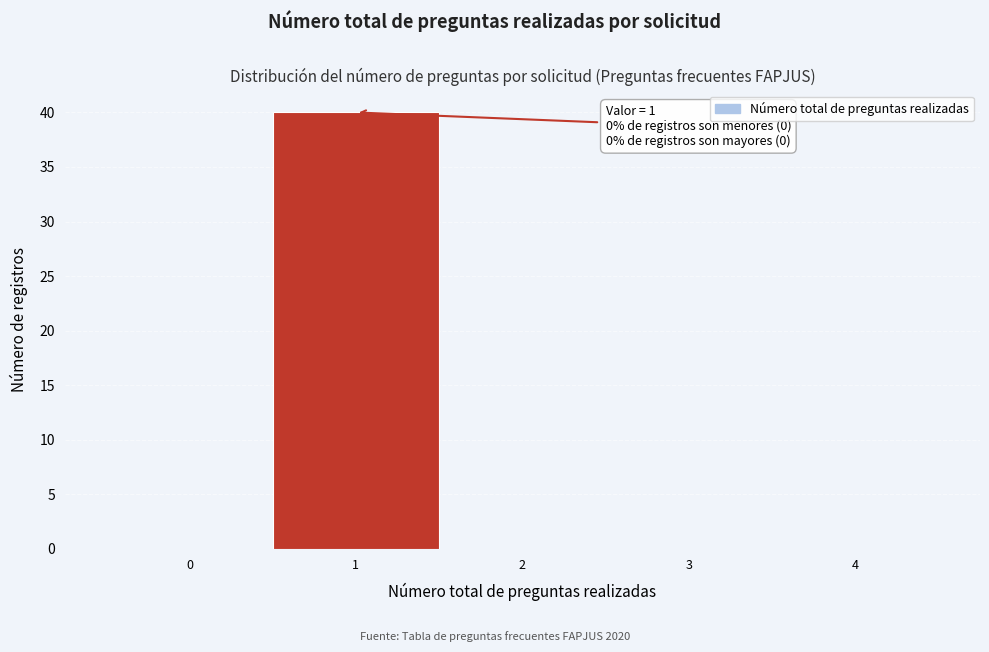

Reading right to left, what are all the values shown in this chart?

4=0	3=0	2=0	1=40	0=0